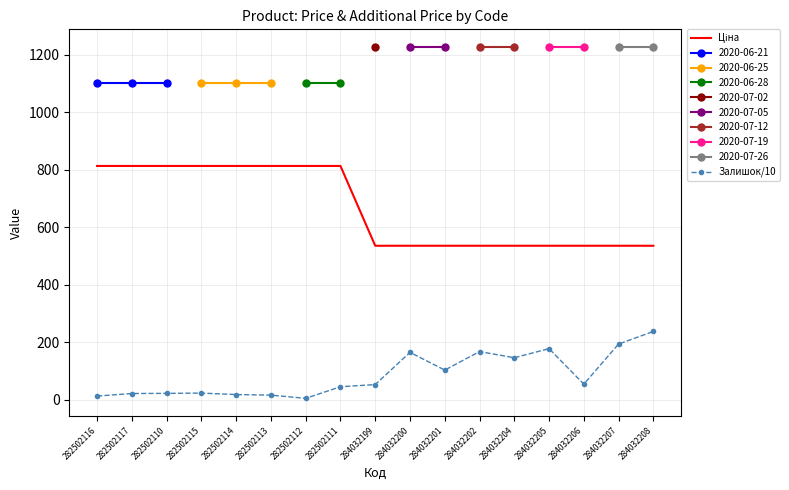

At how many categories does at least one series exceed 528?

17